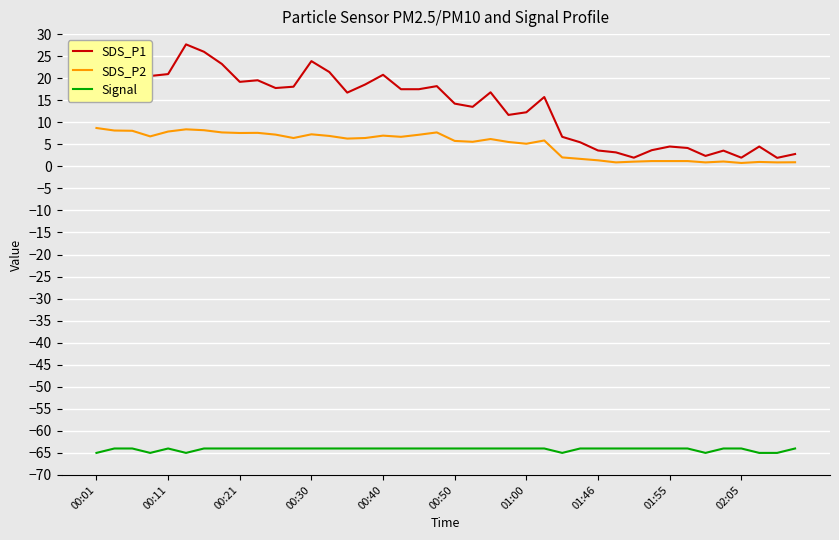

What is the maximum value shown in the chart?

27.7